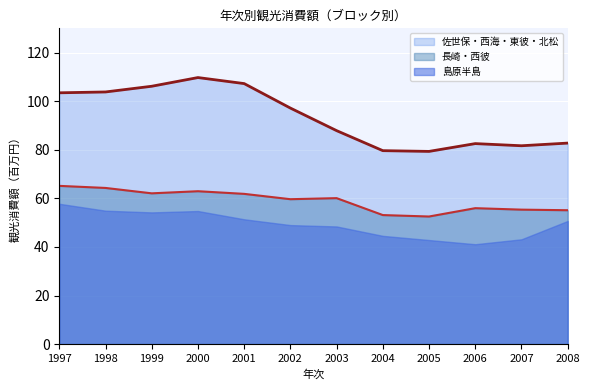

True or false: 佐世保・西海・東彼・北松 and 長崎・西彼 cross at least once.

False